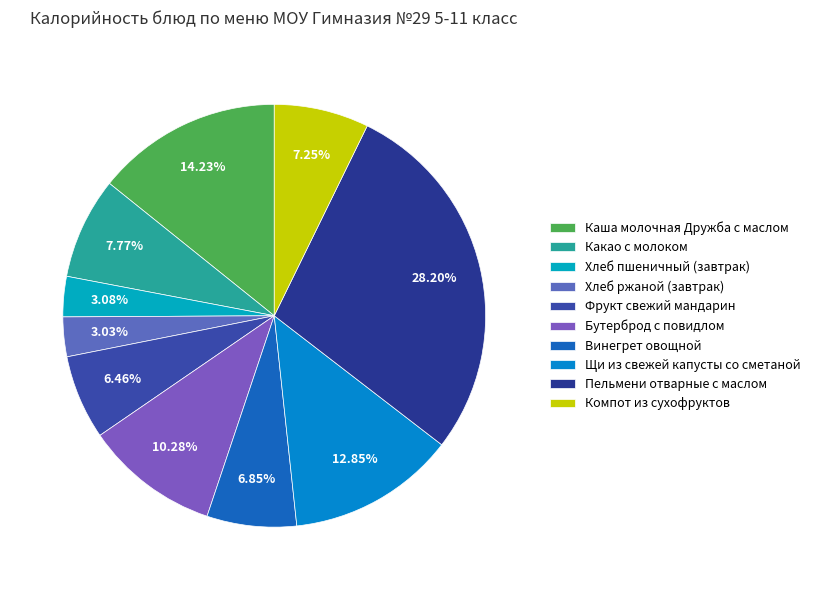

To the nearest percent, what is the difference between the Винегрет овощной and Каша молочная Дружба с маслом slice percentages?

7%